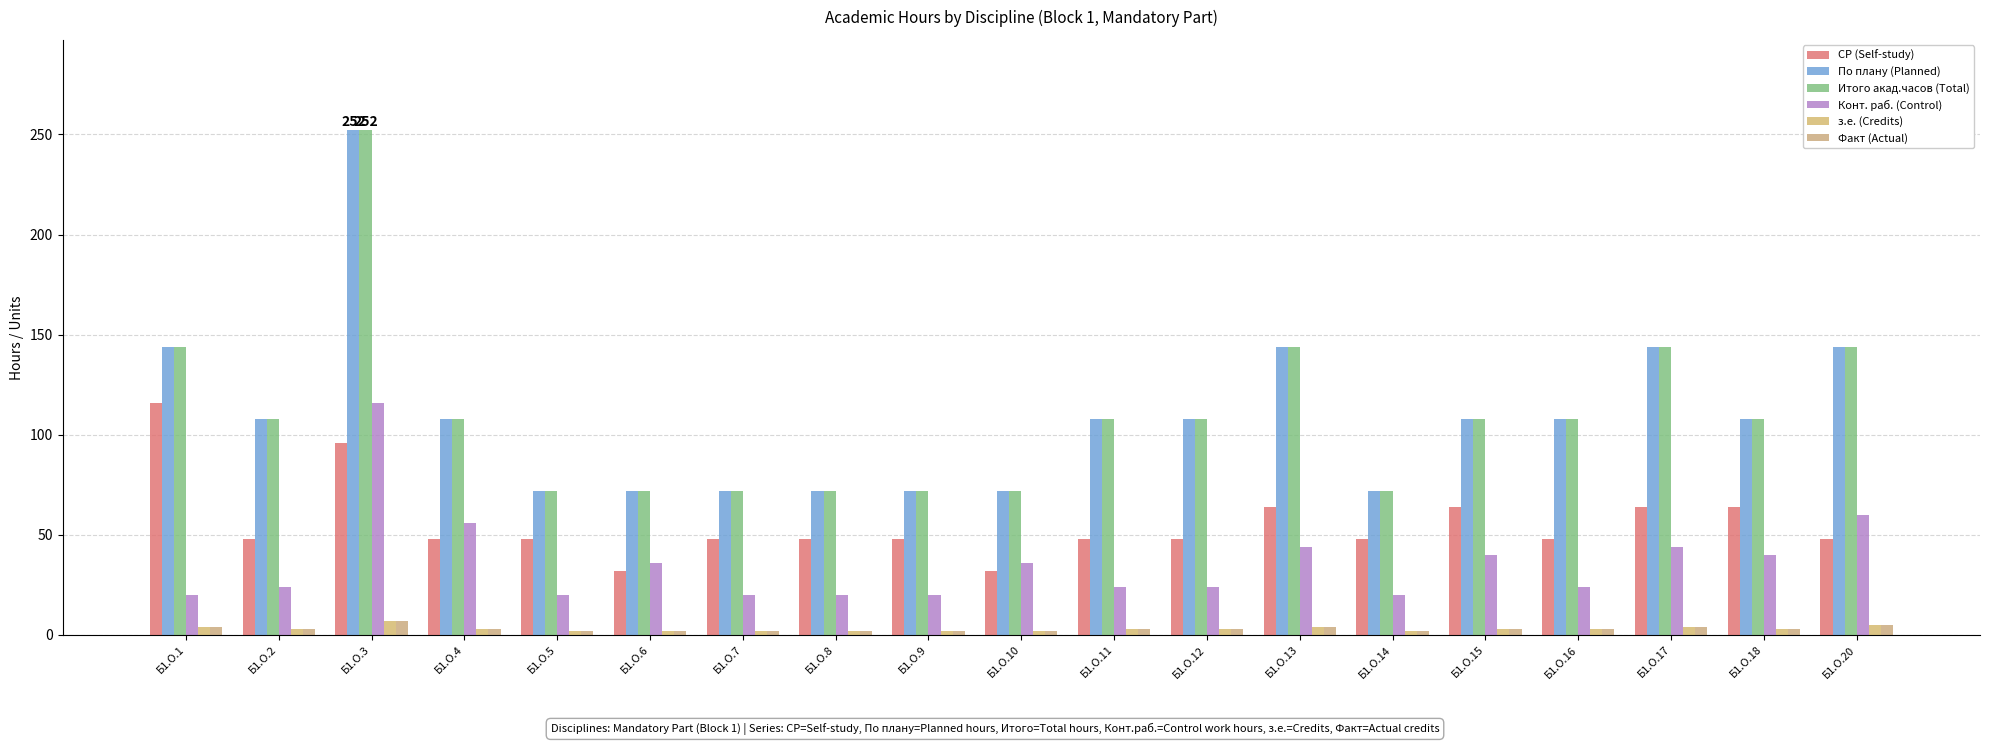

What value does the Факт (Actual) series have at Б1.О.18?

3